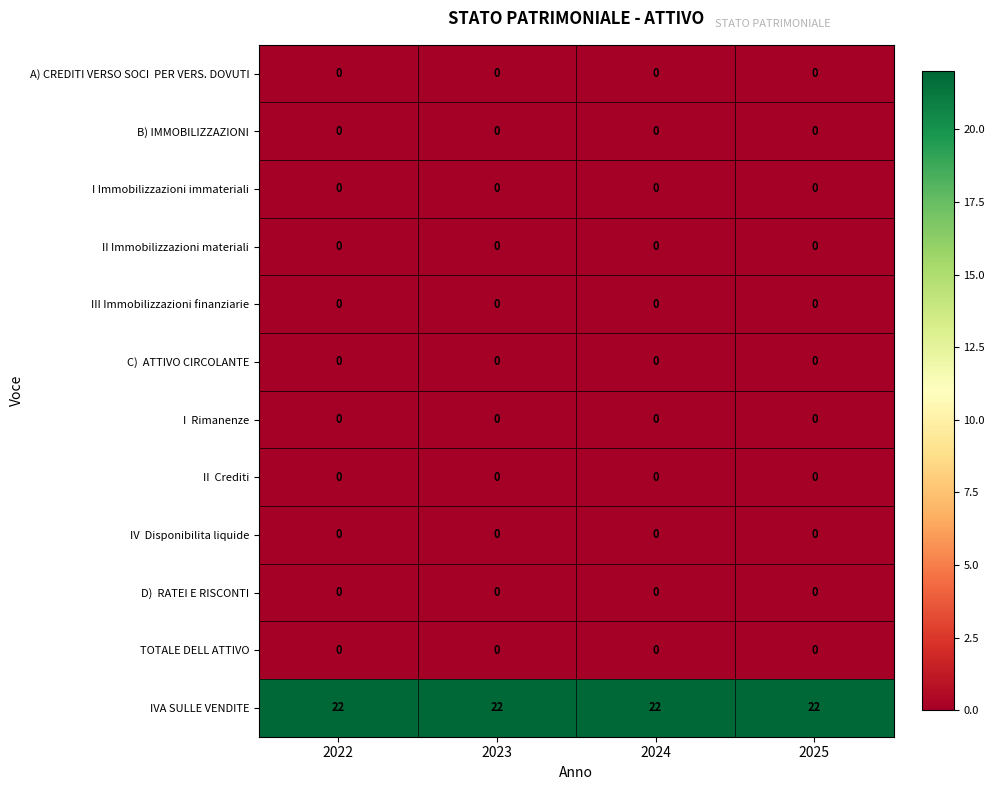

What is the maximum value shown in the chart?

22